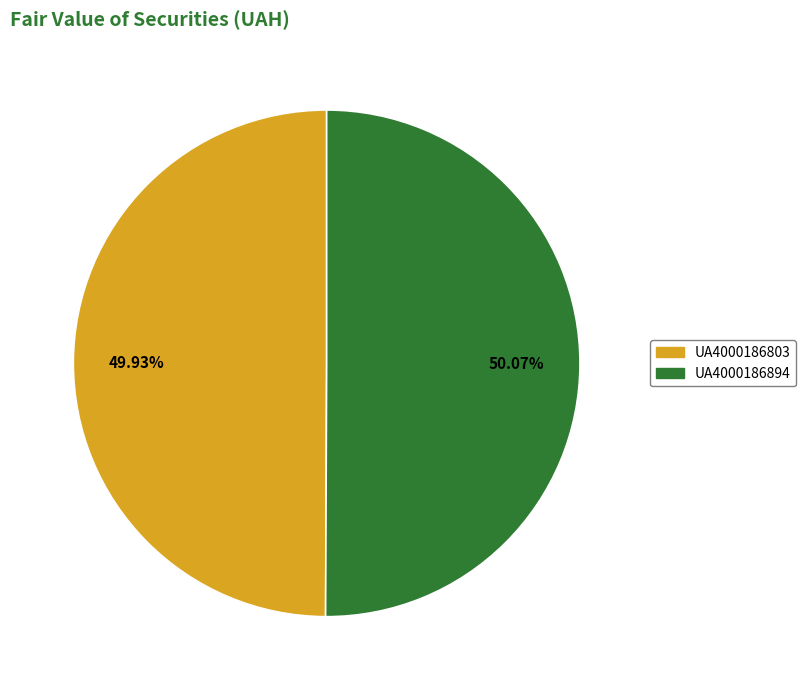

True or false: UA4000186894 accounts for 50% of the total.

True